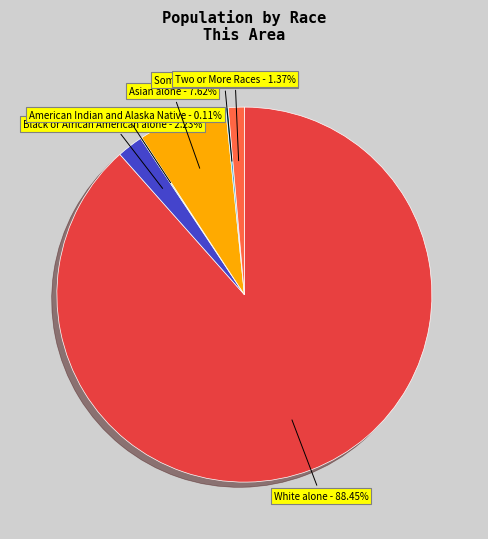

Does any single category account for the majority?

Yes